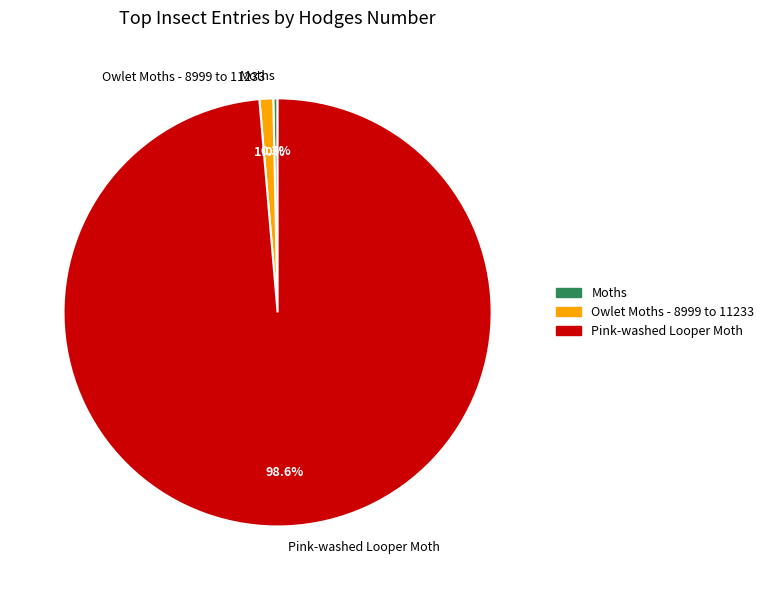

Which has a higher value, Owlet Moths - 8999 to 11233 or Pink-washed Looper Moth?

Pink-washed Looper Moth